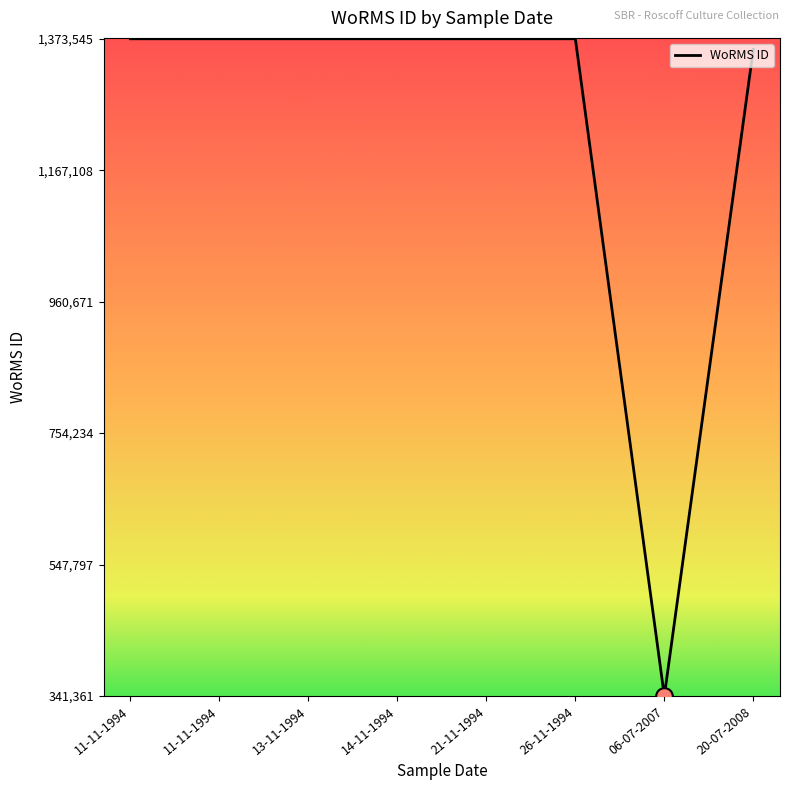

How many points are higher than both their immediate neighbors (excluding endpoints)?

1